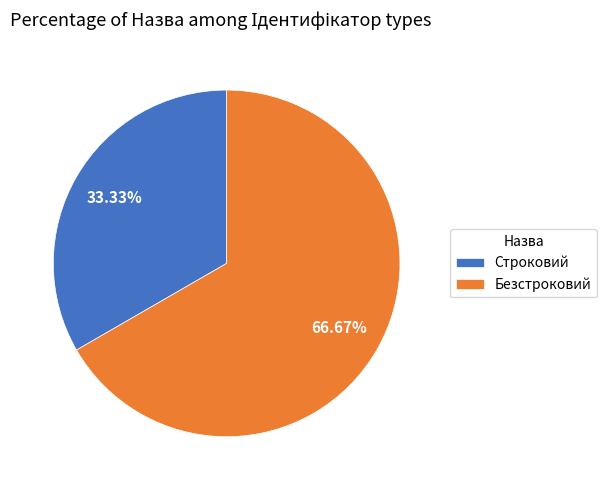

What percentage is the Безстроковий slice, to the nearest percent?

67%